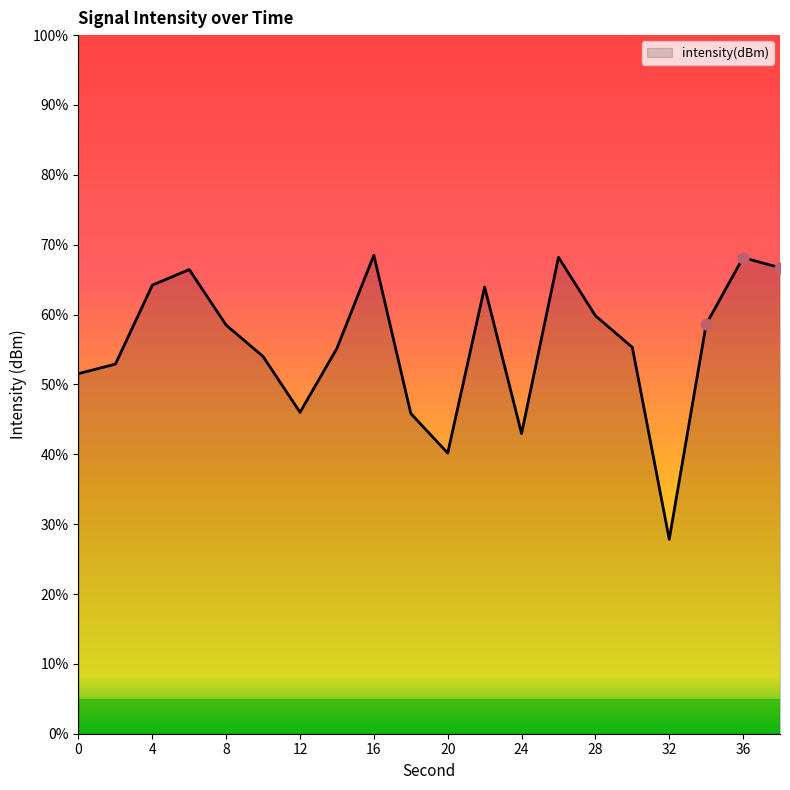

What is the change in value from 26 to 30?

-6.4